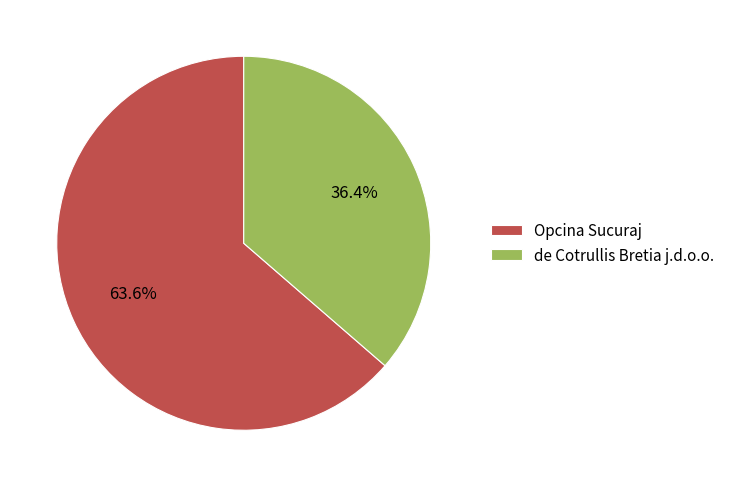

Which slice is the smallest?

de Cotrullis Bretia j.d.o.o.